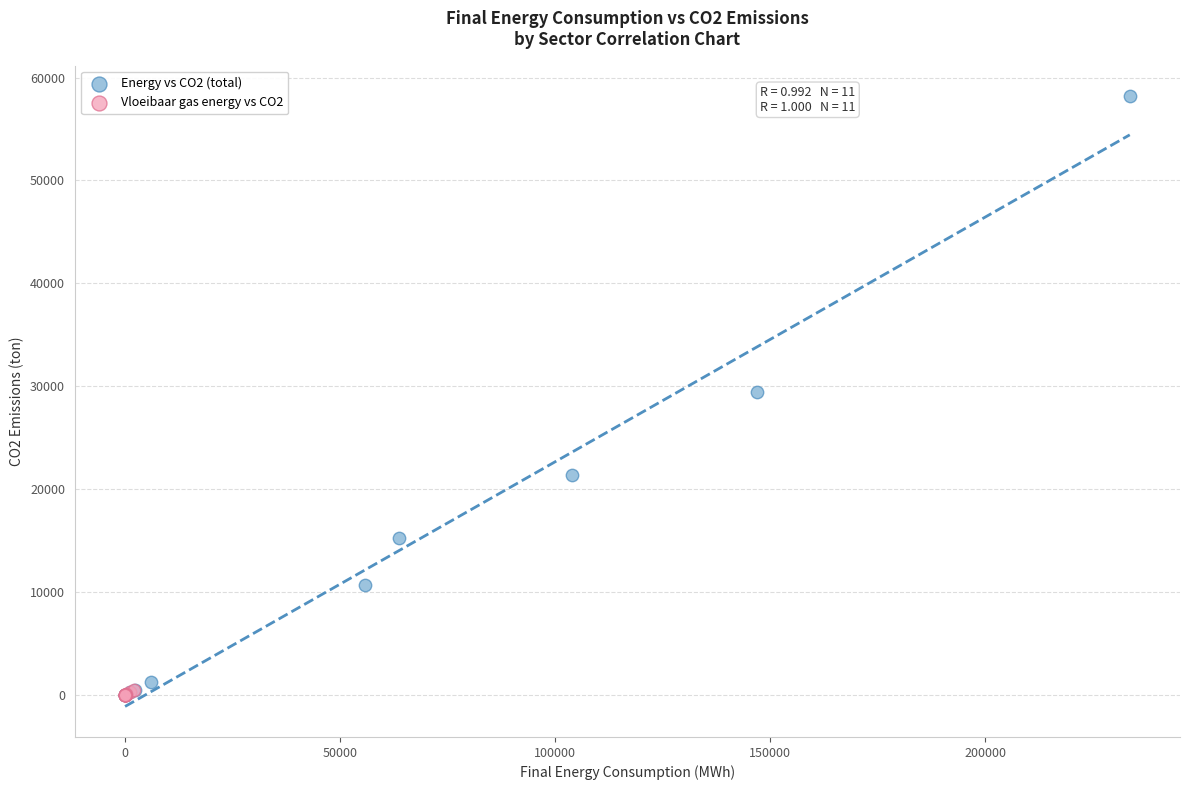

What are all the series names shown in the legend?

Energy vs CO2 (total), Vloeibaar gas energy vs CO2